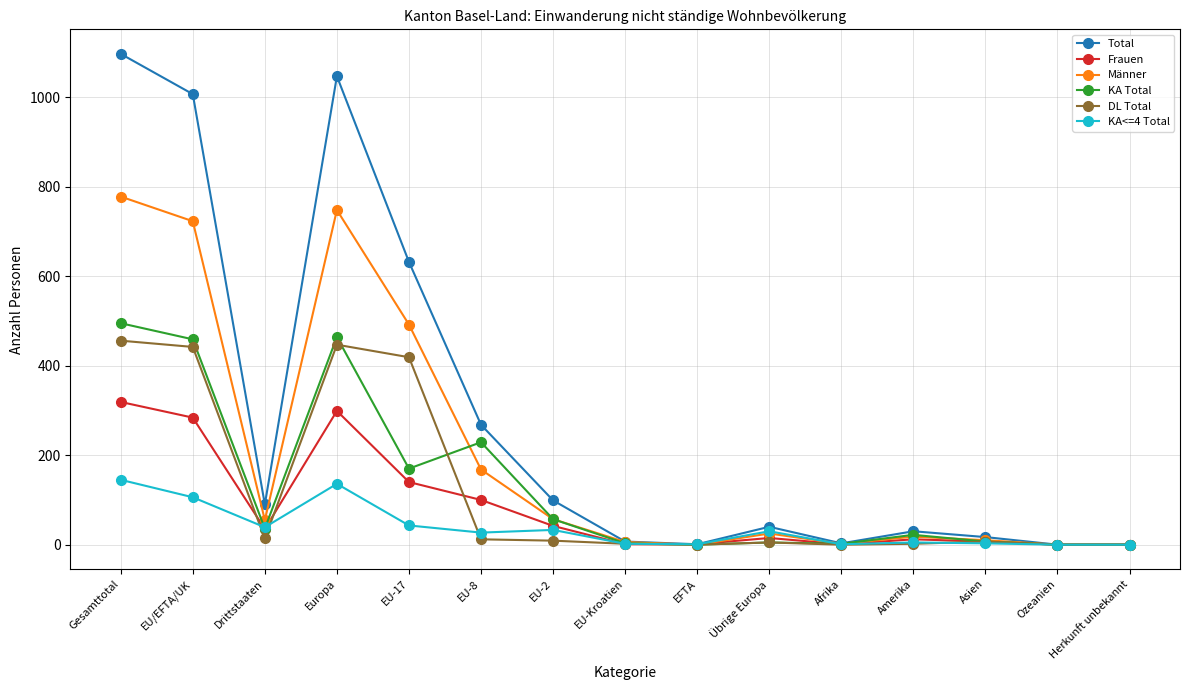

How many values in the Frauen series are below 15?

7